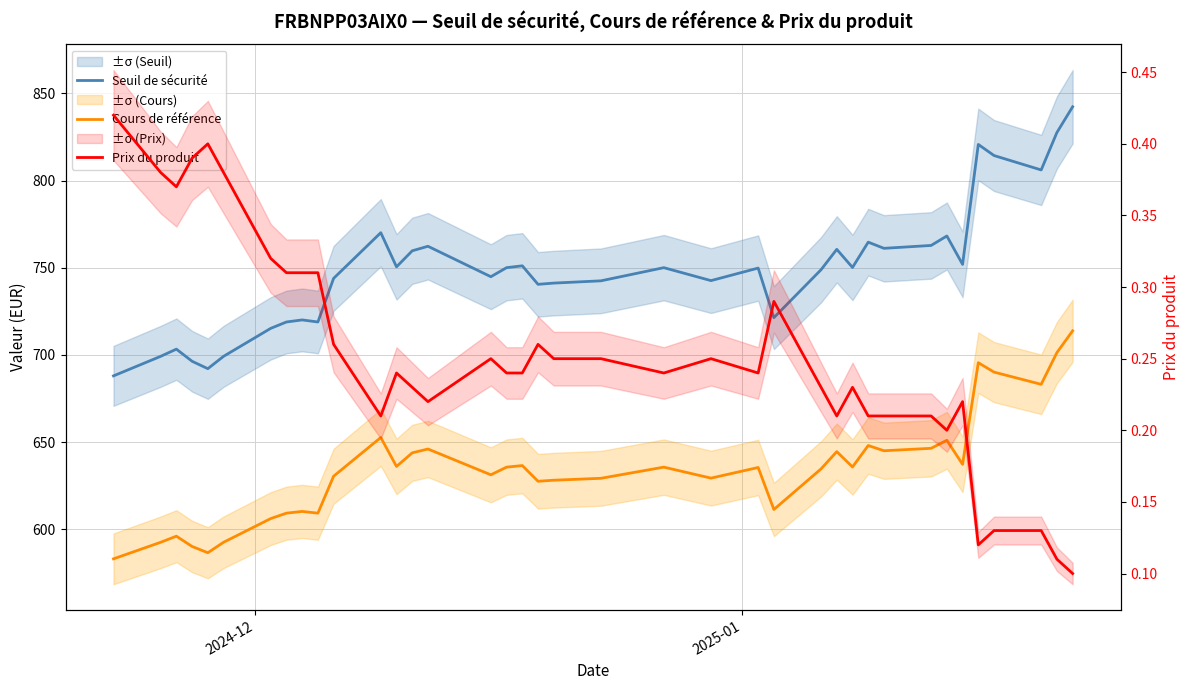

How many lines are shown in the chart?

3